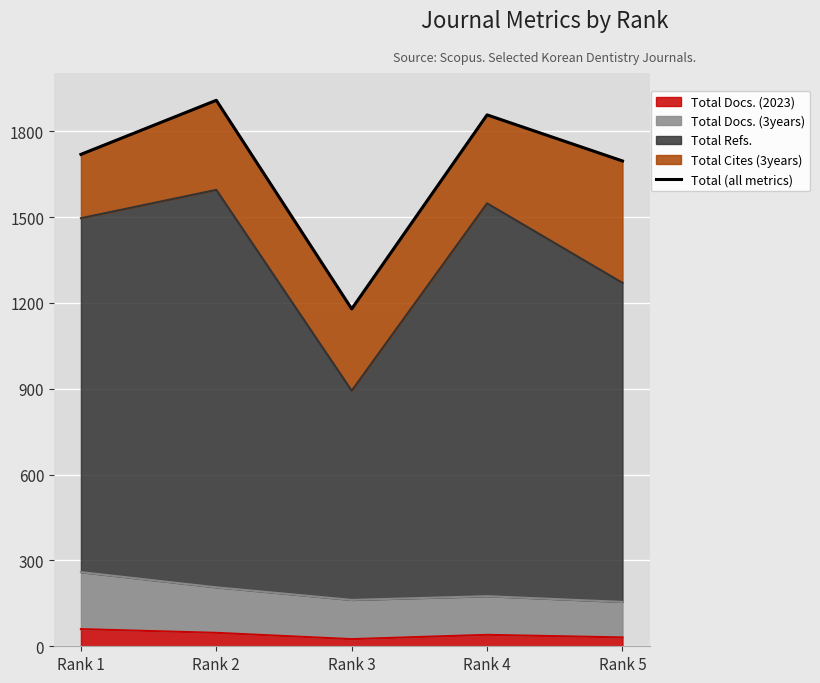

What is the change in value from Rank 2 to Rank 4?

-51